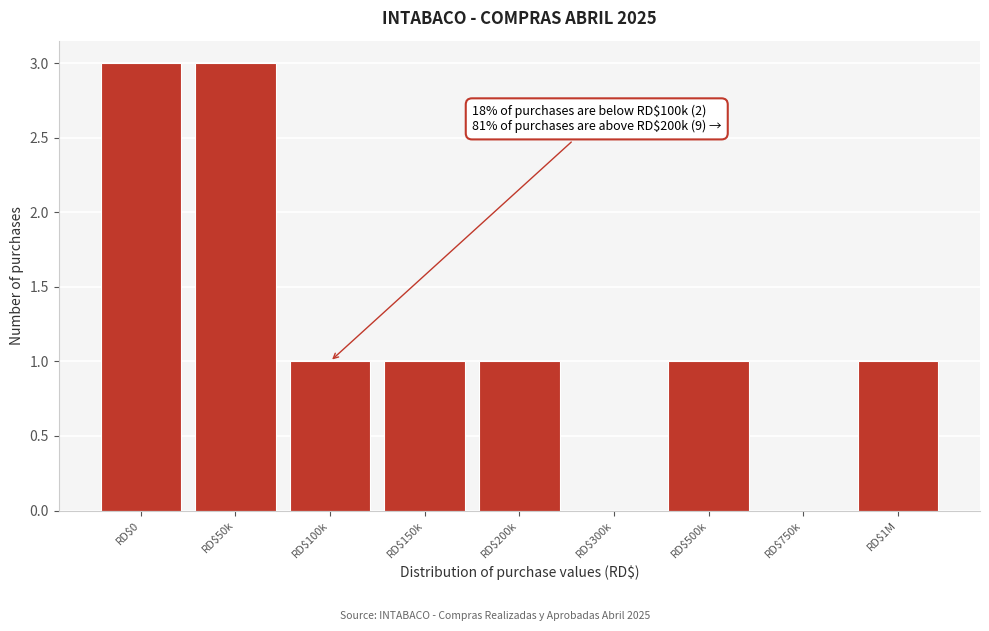

The value at RD$750k is 0. True or false?

True